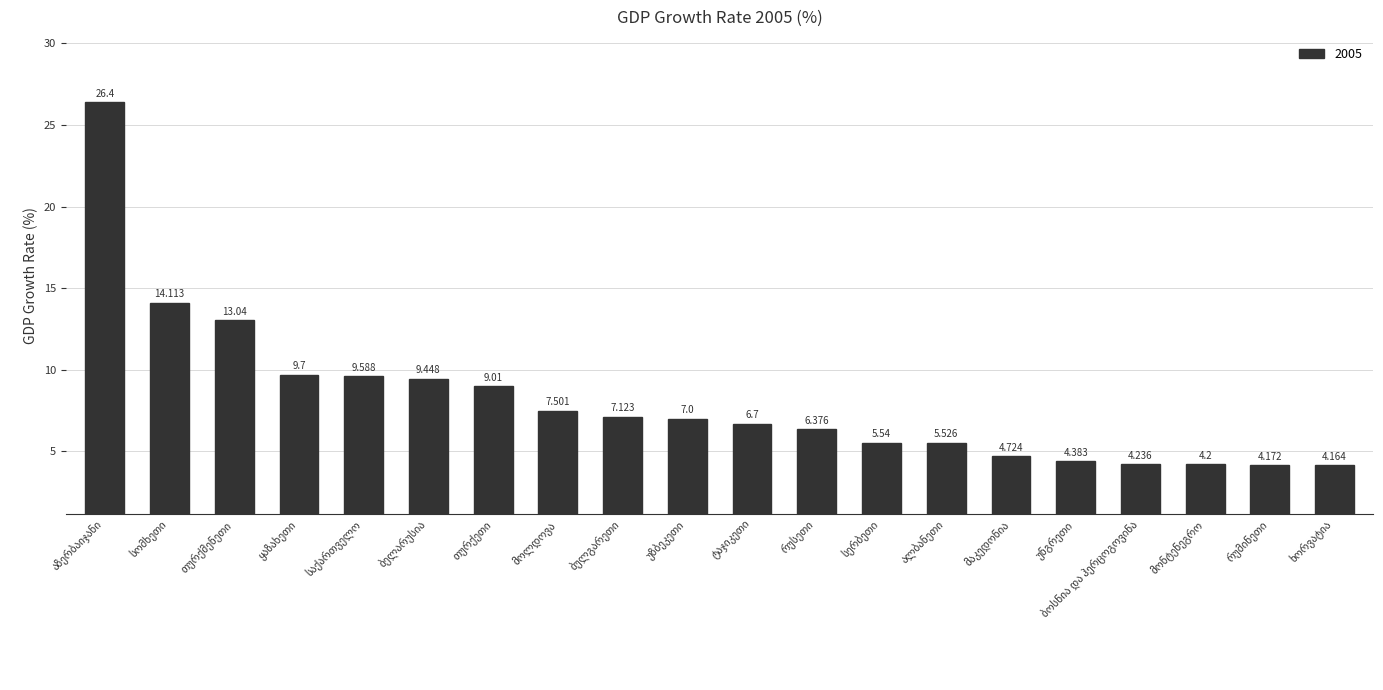

What is the average value?

8.1